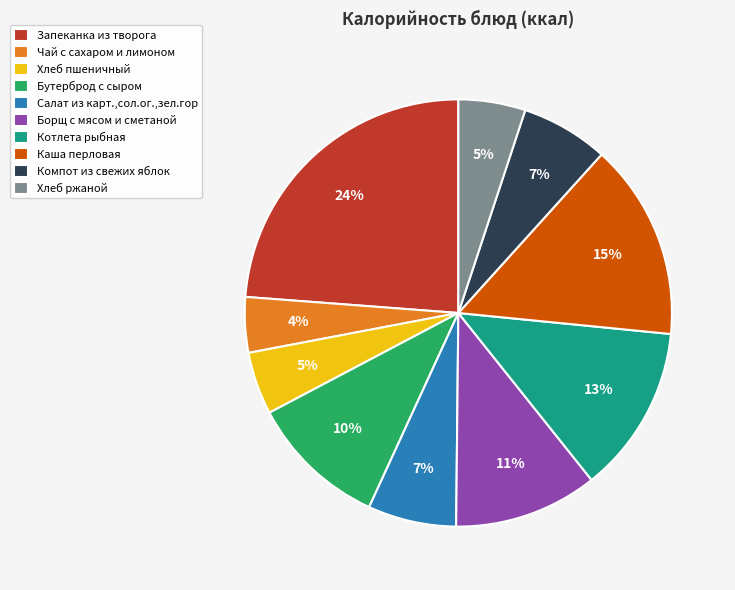

Do Салат из карт.,сол.ог.,зел.гор and Борщ с мясом и сметаной together represent more than half of the pie?

No